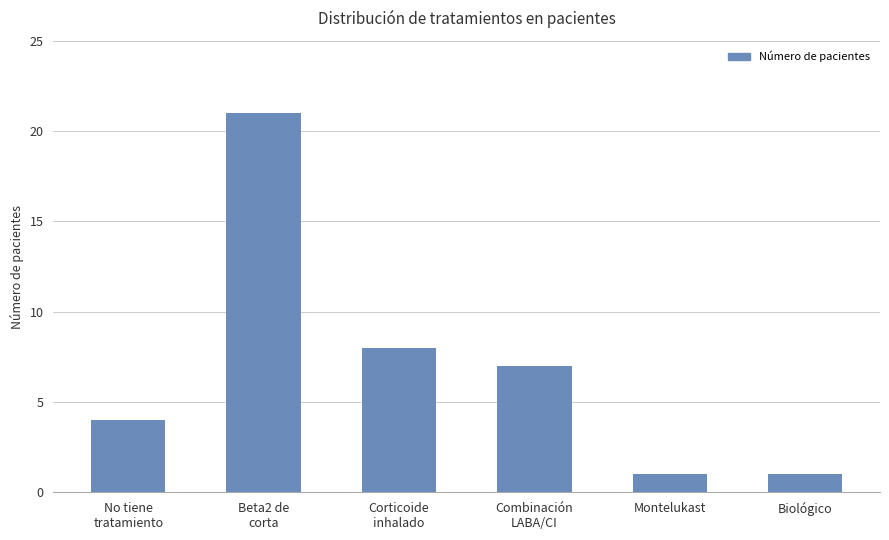

Is it true that the value at Biológico is 0?

False